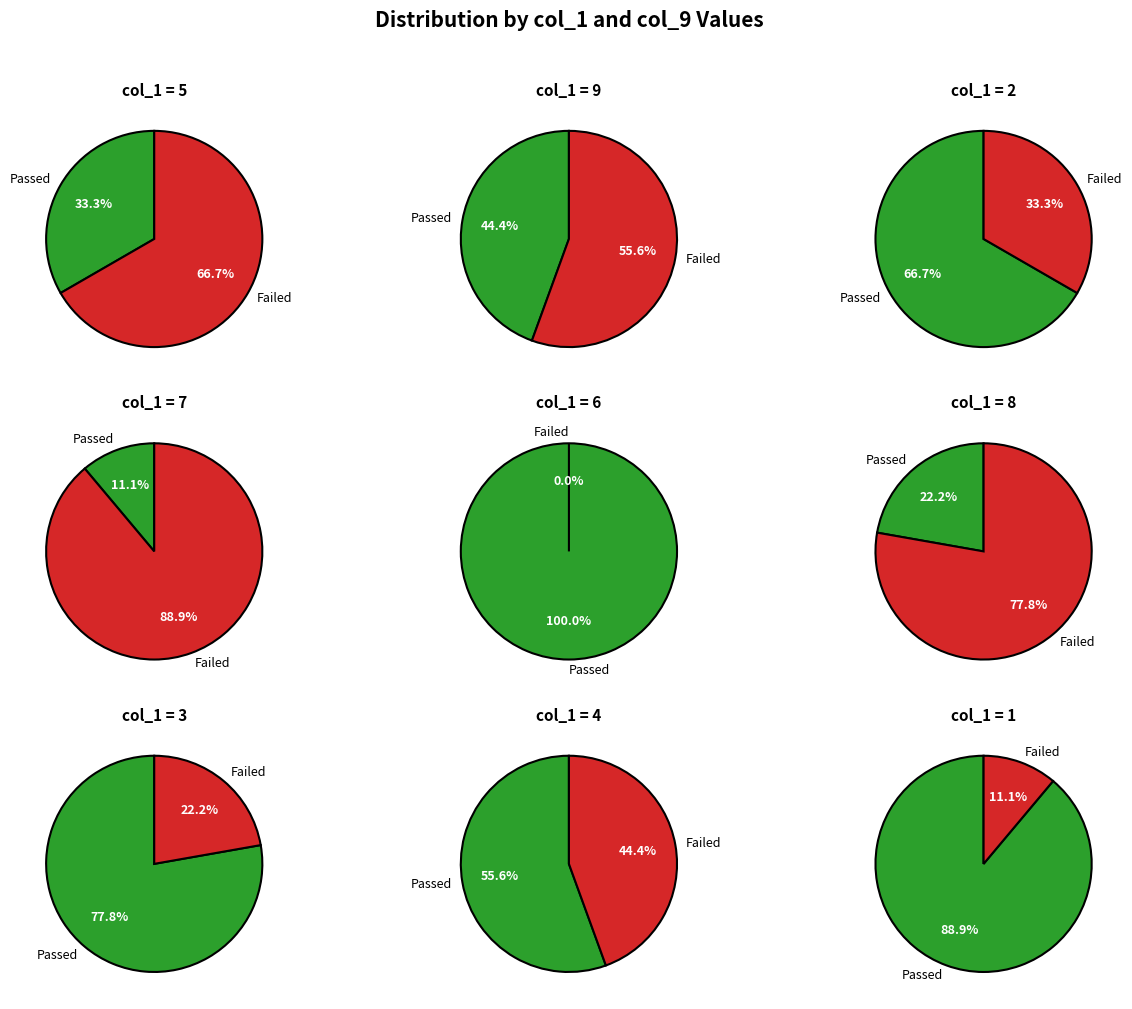

Is 8 the majority of the pie?

No